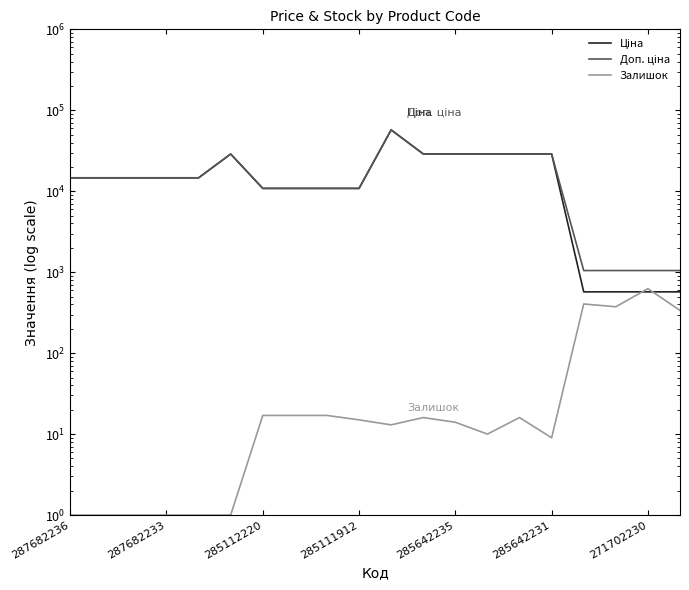

What is the sum of all Доп. ціна values?

351309.1